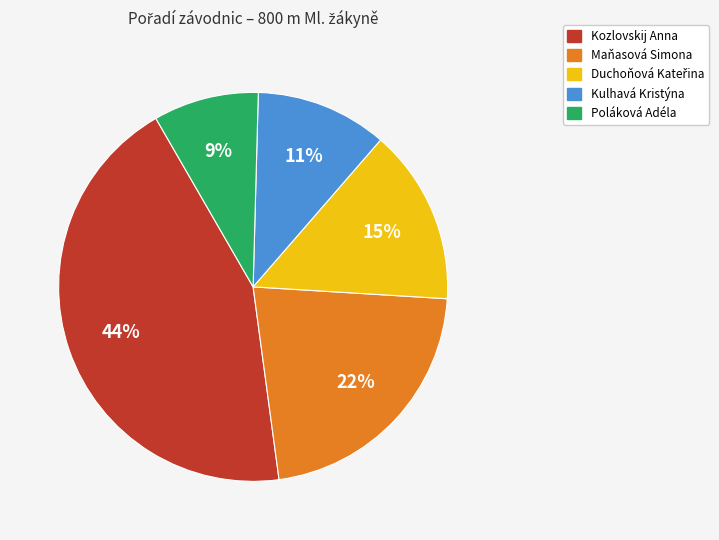

Approximately how many times larger is the value at Kulhavá Kristýna compared to Poláková Adéla?

1.2